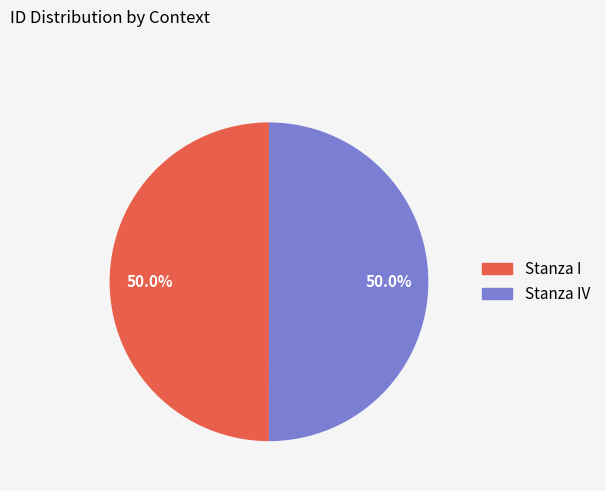

Count the number of slices in the pie.

2